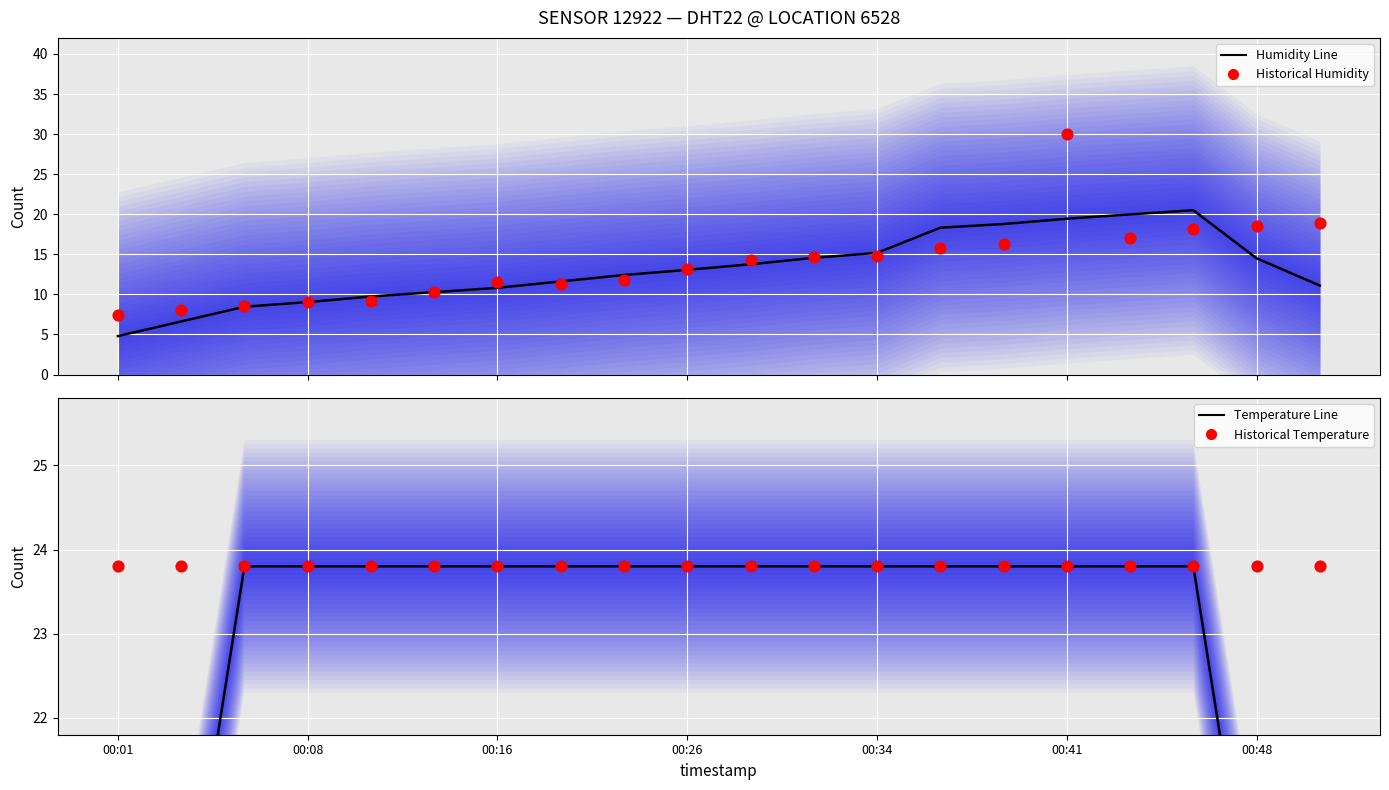

At how many categories does at least one series exceed 11?

20